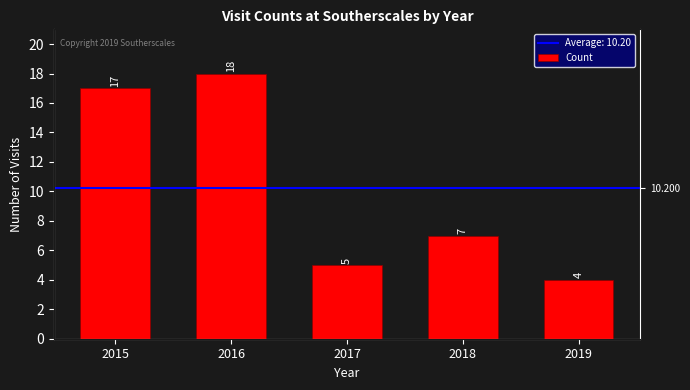

Between 2017 and 2018, which is larger?

2018